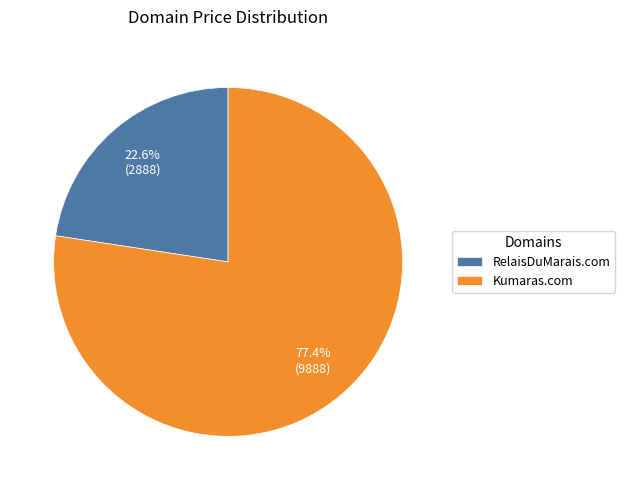

Which slice represents more than half of the pie?

Kumaras.com